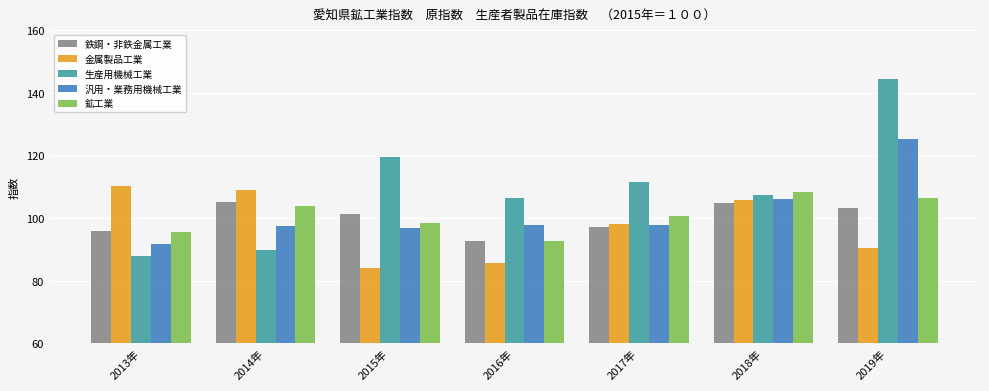

Which series changed the most between 2016年 and 2017年?

金属製品工業